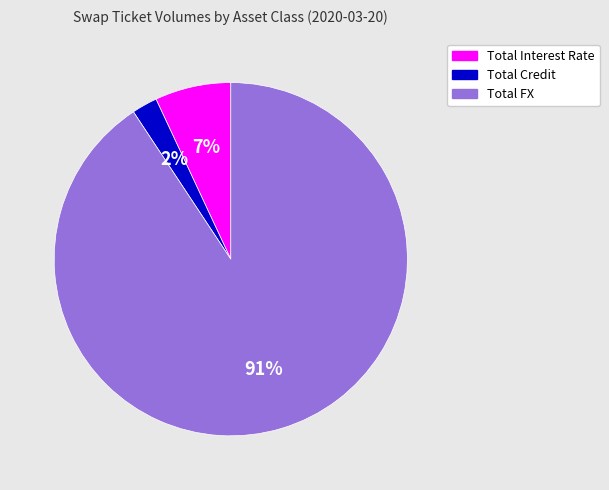

Is it true that Total Credit is 2% of the pie?

True